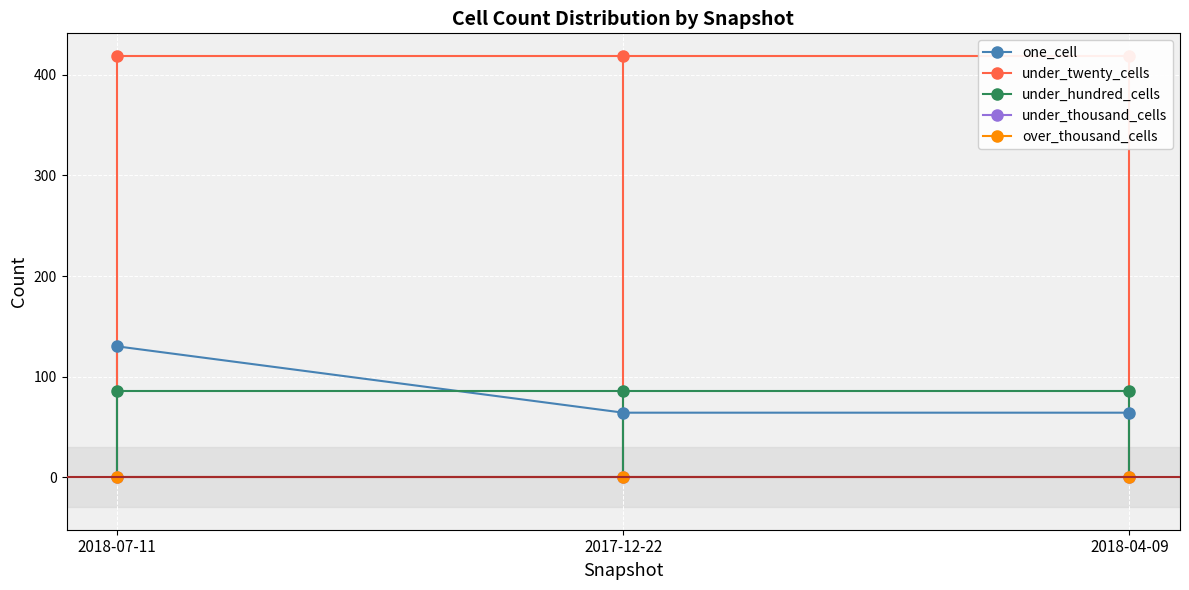

Where is under_hundred_cells nearest to the value 86?

2018-07-11